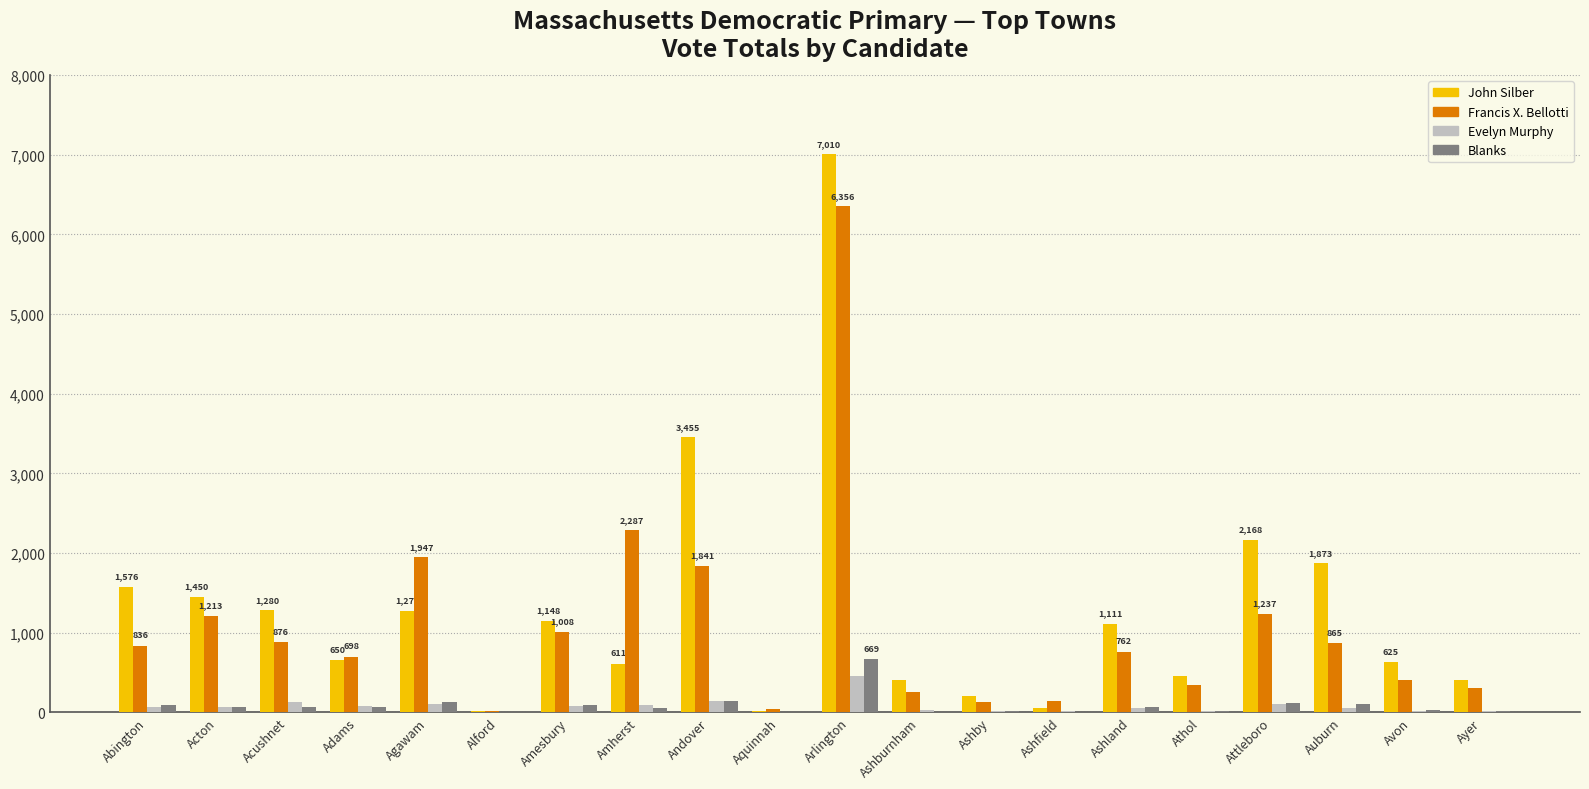

Which series changed the most between Alford and Amherst?

Francis X. Bellotti